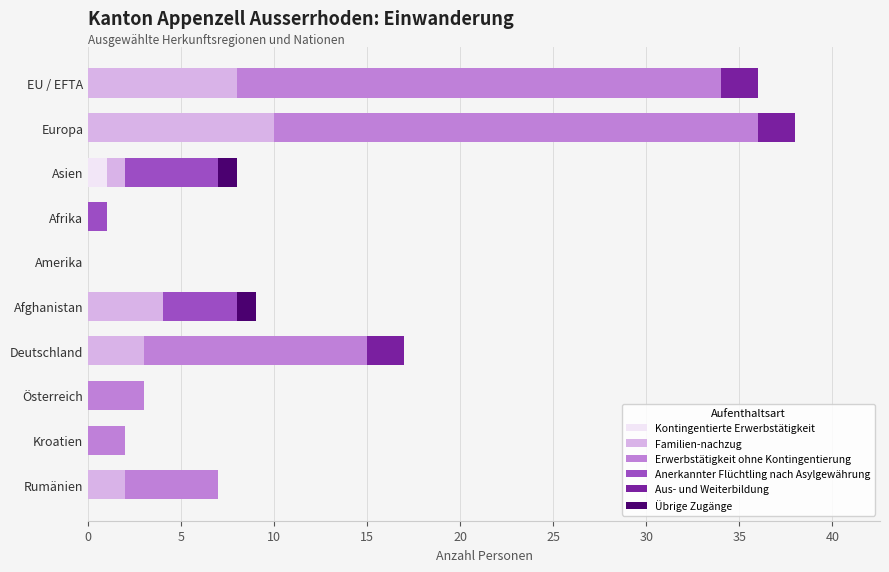

Which category has the highest value in the Kontingentierte Erwerbstätigkeit series?

Asien